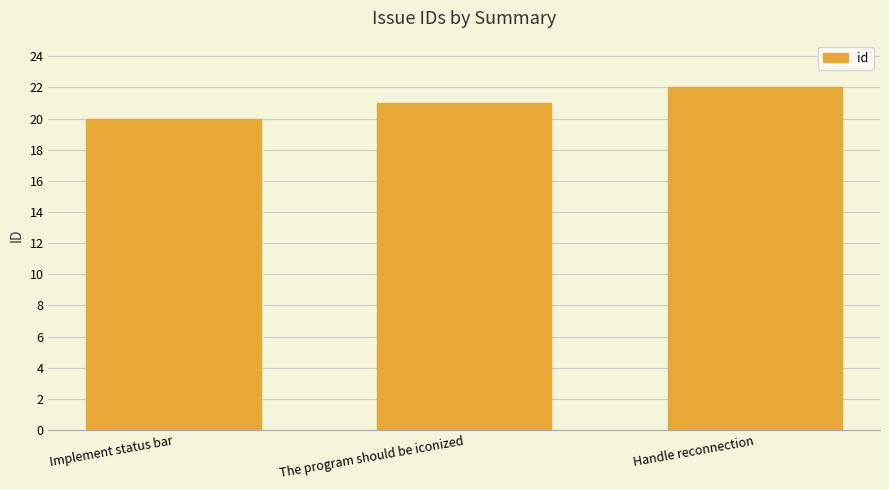

Is it true that the value at Handle reconnection is 30?

False